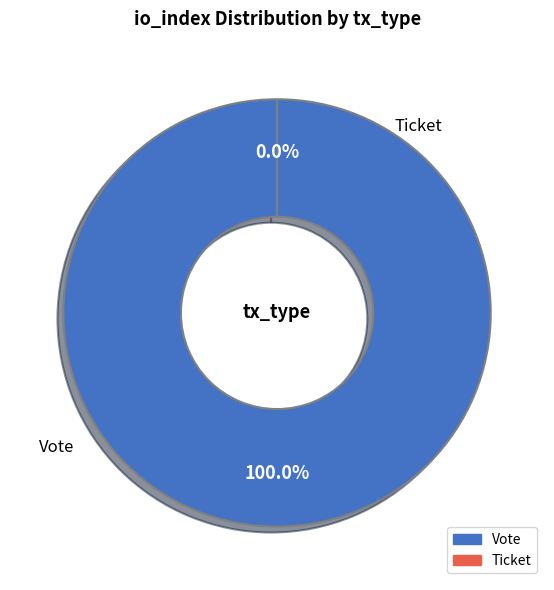

What portion of the pie excludes Ticket?

100.0%